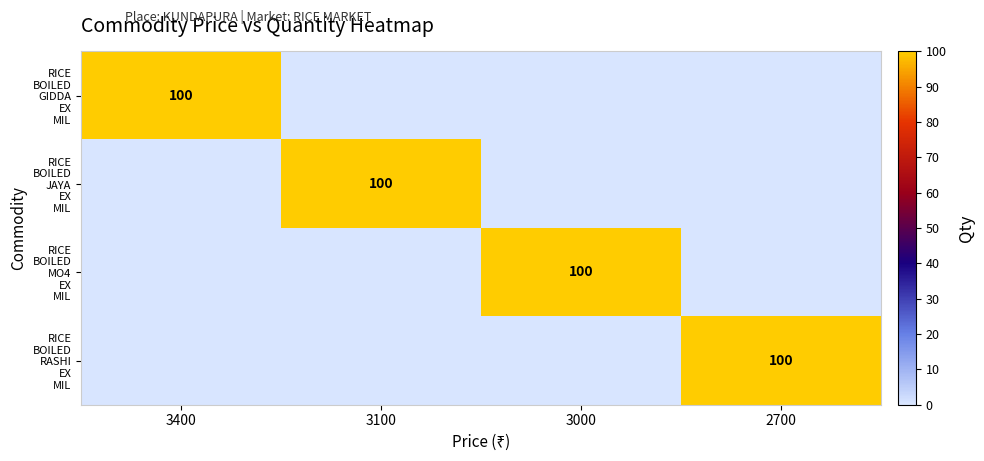

What is the spread (max minus min) of values at 3000?

100